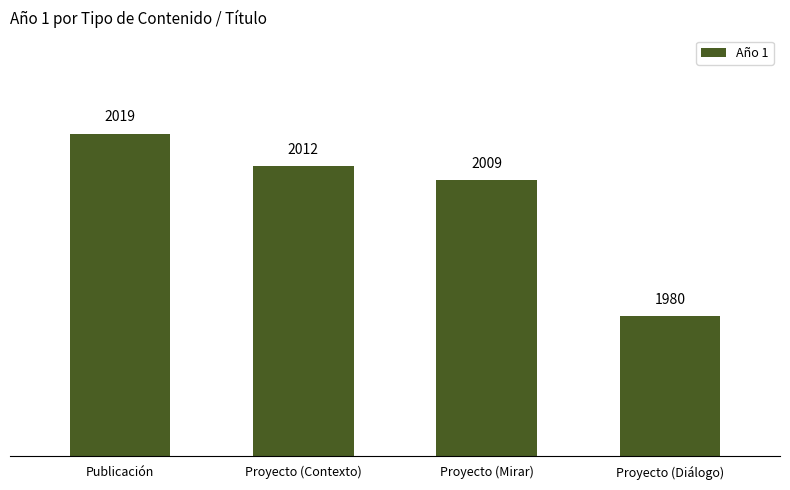

What position from the left is Proyecto (Contexto)?

2